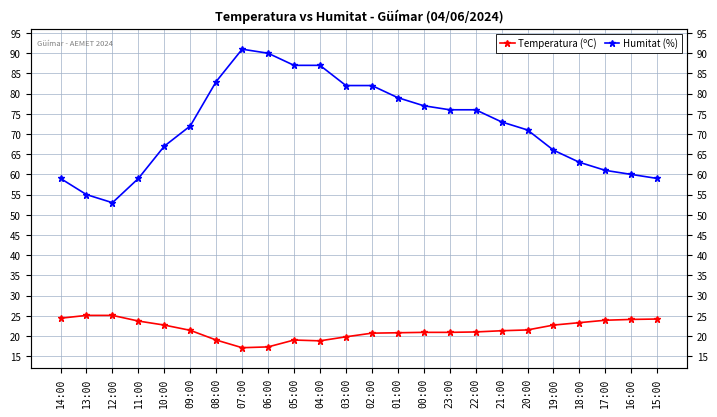

Is the value of Temperatura (ºC) at 18:00 greater than the value of Humitat (%) at 06:00?

No